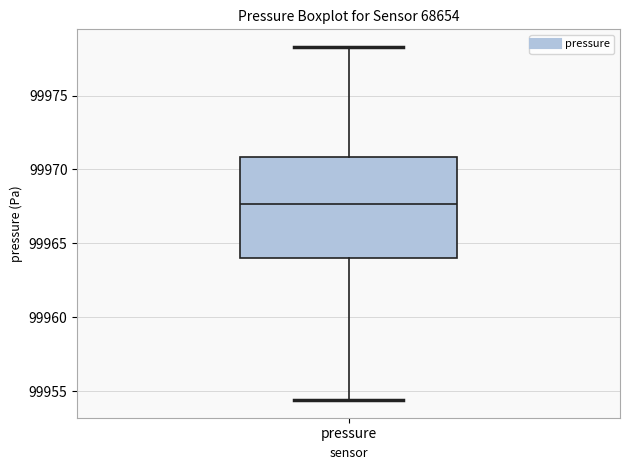

Where does the median line of the box for pressure sit on the y-axis? The values are not printed on the chart, so give them approximately, as read against the axis.

99967.5